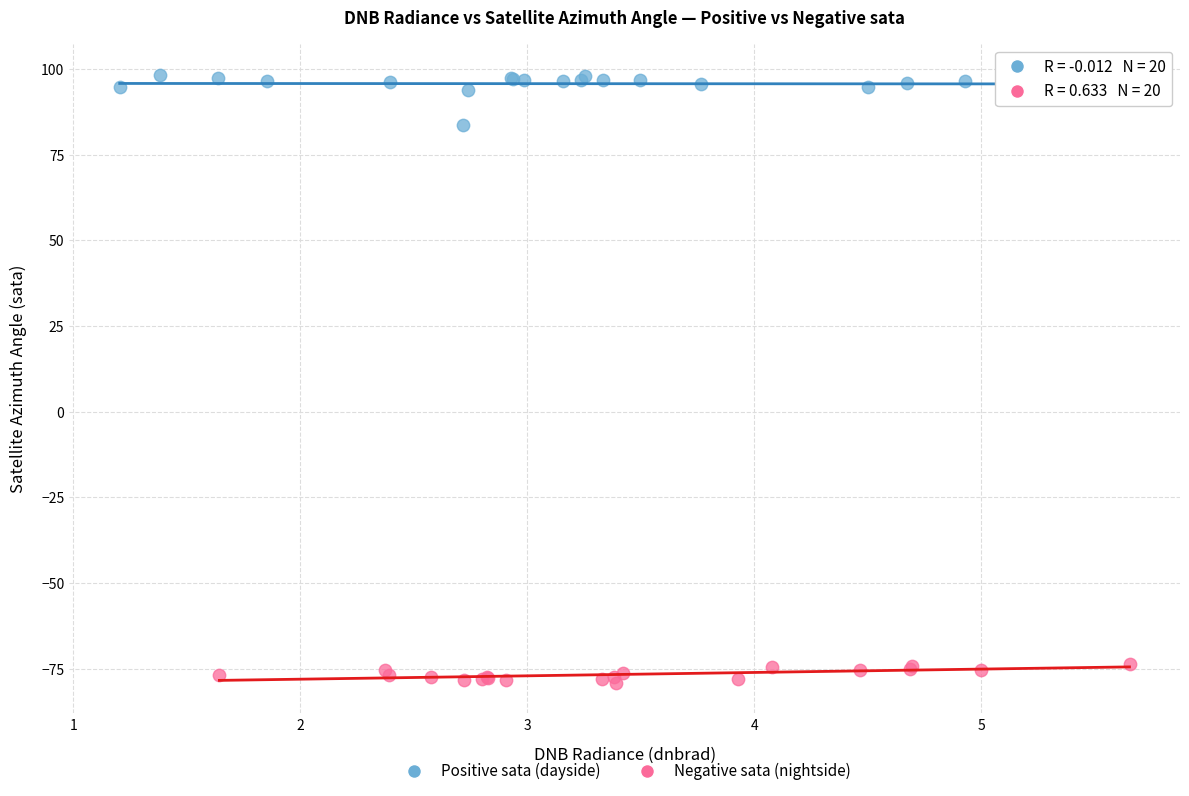

Which series contains the lowest Y value?

Negative sata (nightside)